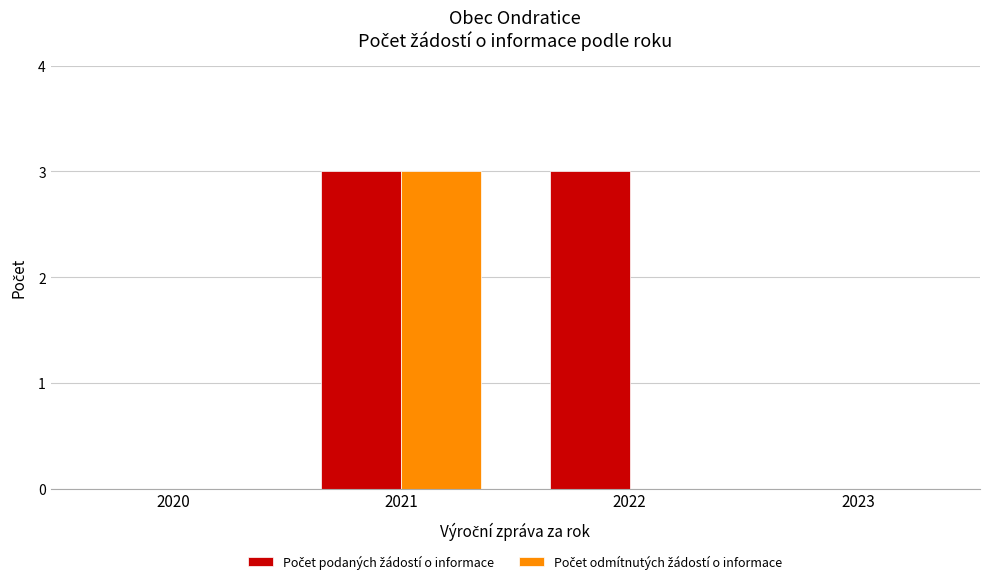

At which category is the sum across all series the highest?

2021